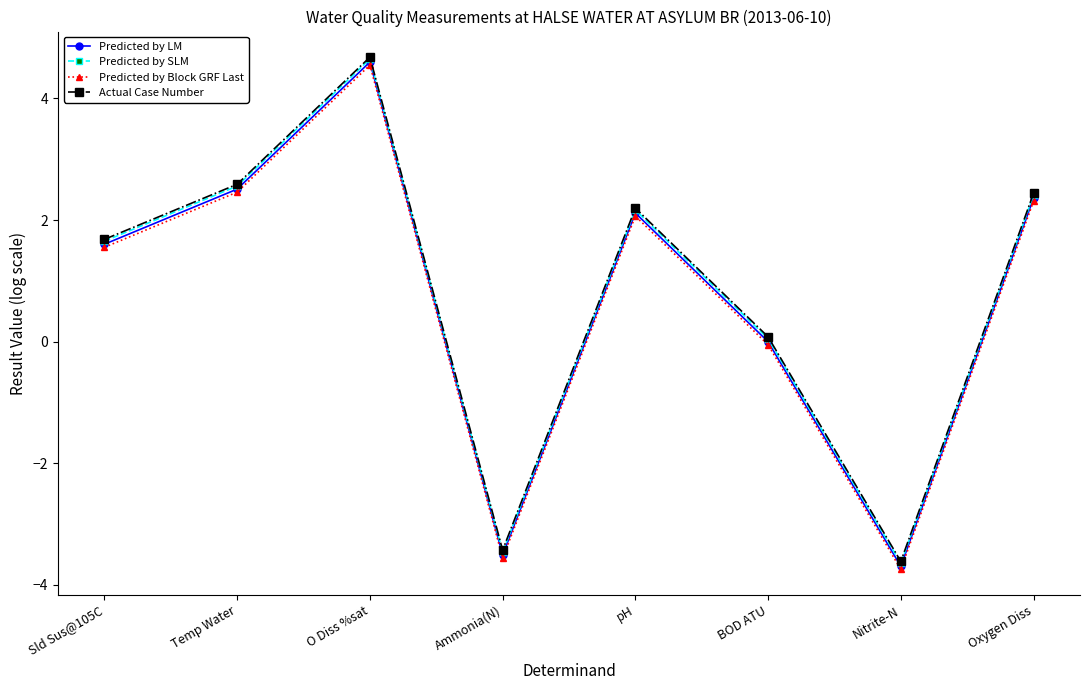

What position from the left is Oxygen Diss?

8